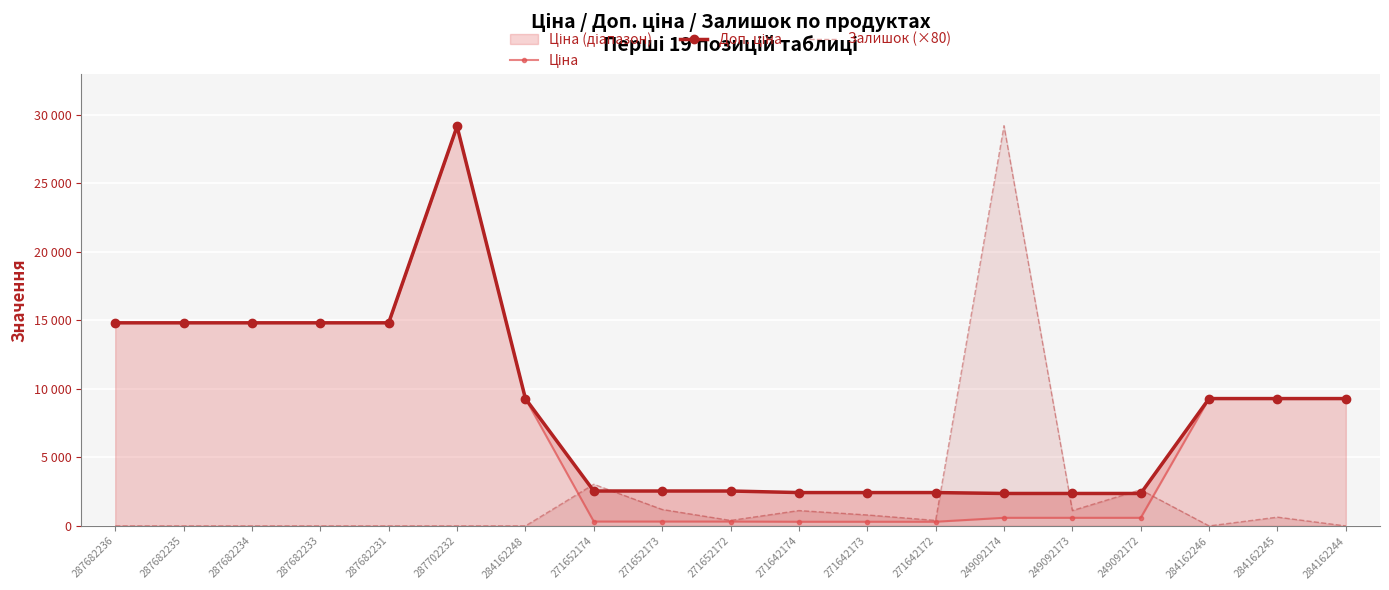

Which category has the lowest value in the Залишок (×80) series?

287682236